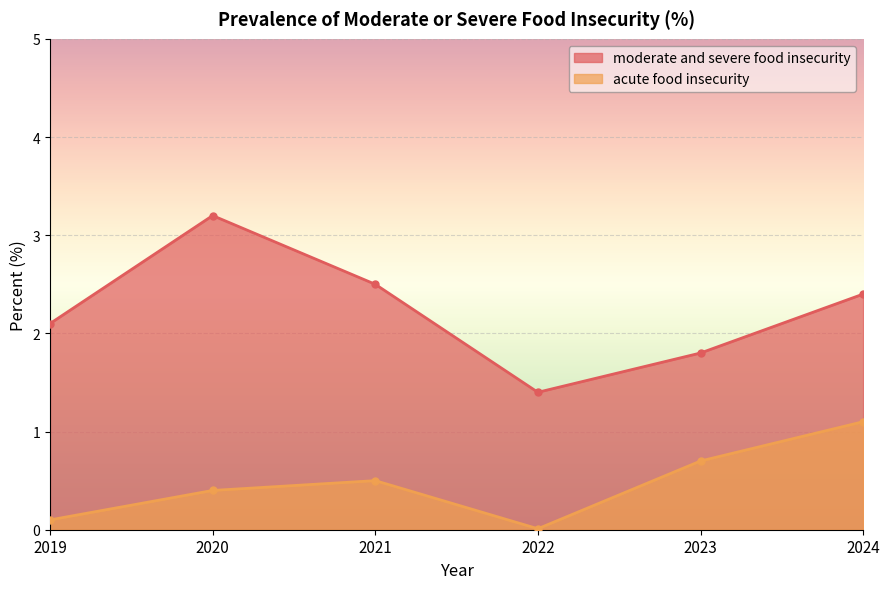

What is the value of the moderate and severe food insecurity point at the 2nd from the left?

3.2